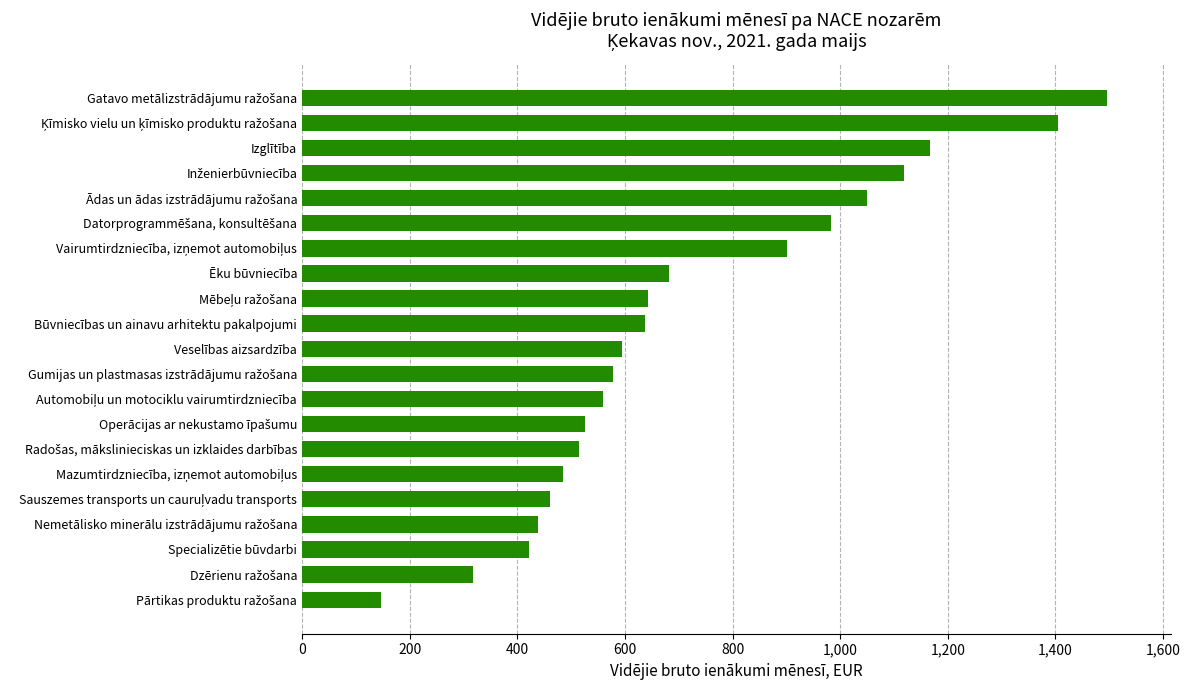

What is the smallest value displayed?

146.8